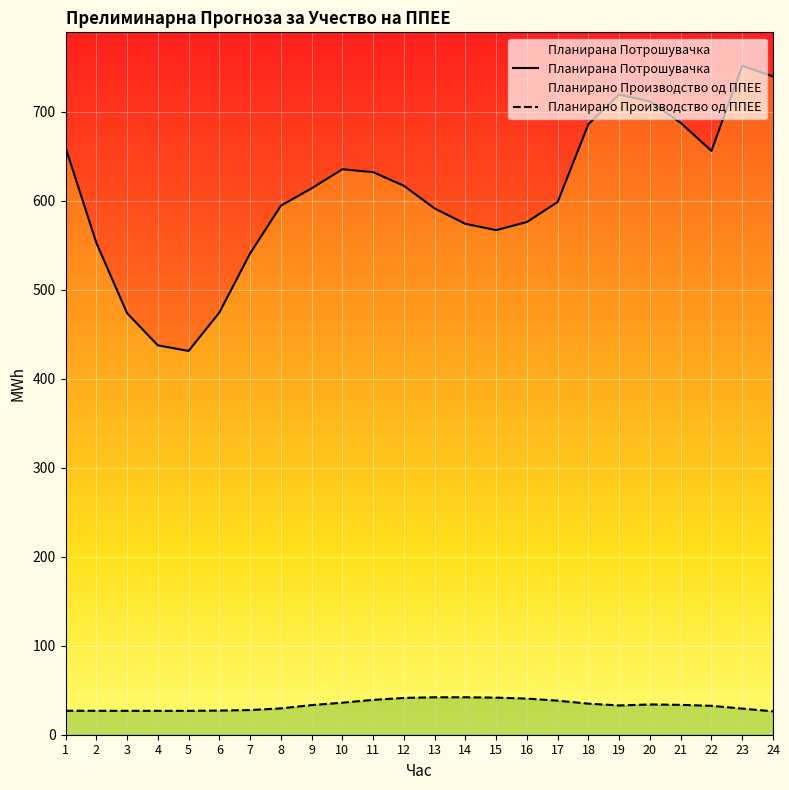

True or false: Планирано Производство од ППЕЕ has a value of 32.5 at 22.

True